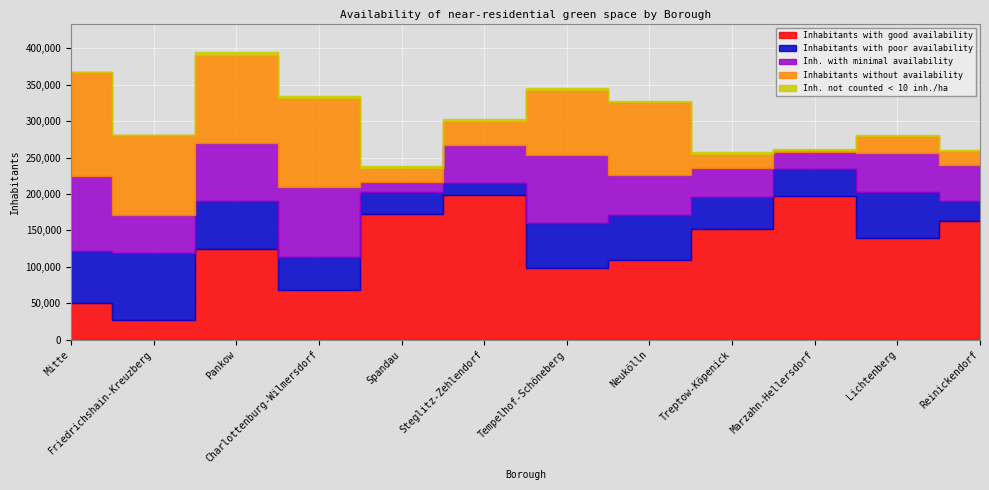

What is the sum of all Inhabitants with good availability values?

1501295